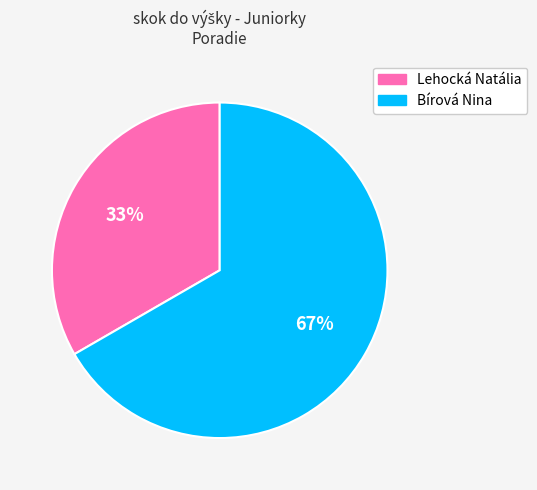

What is the smallest slice in the pie chart?

Lehocká Natália